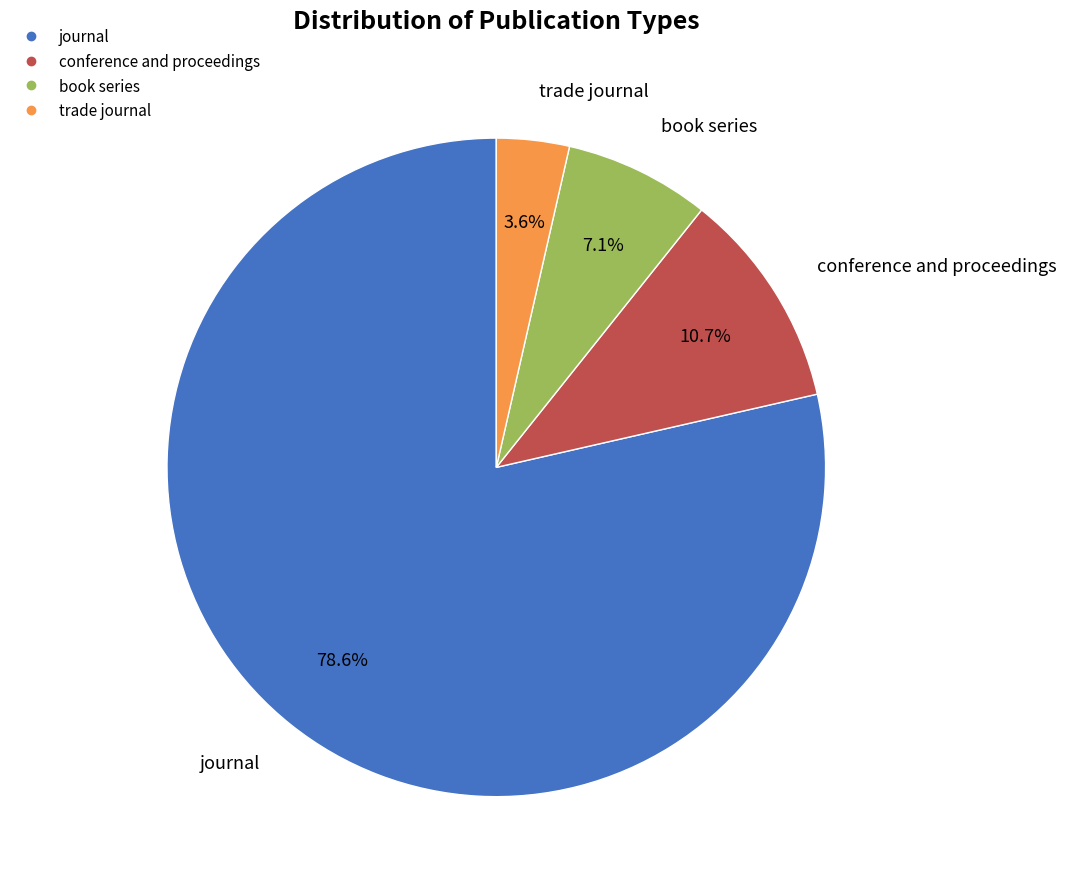

Does trade journal represent more than half of the total?

No